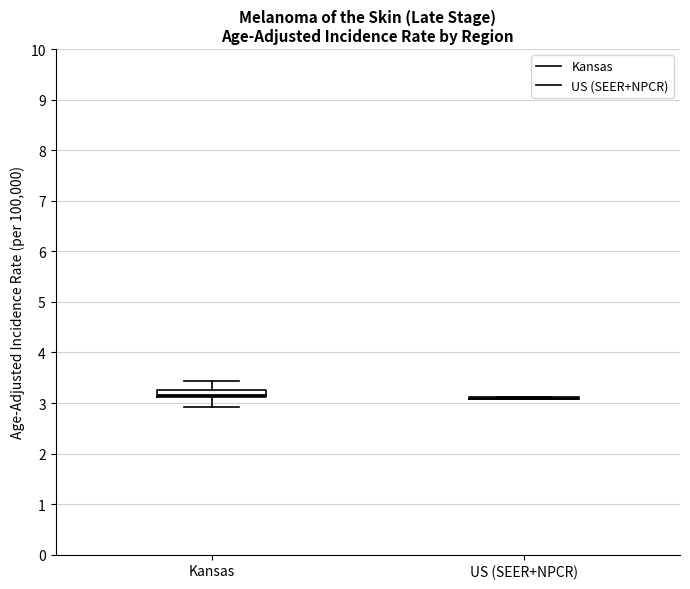

Which box is the tallest, from its lower edge to its upper edge?

Kansas